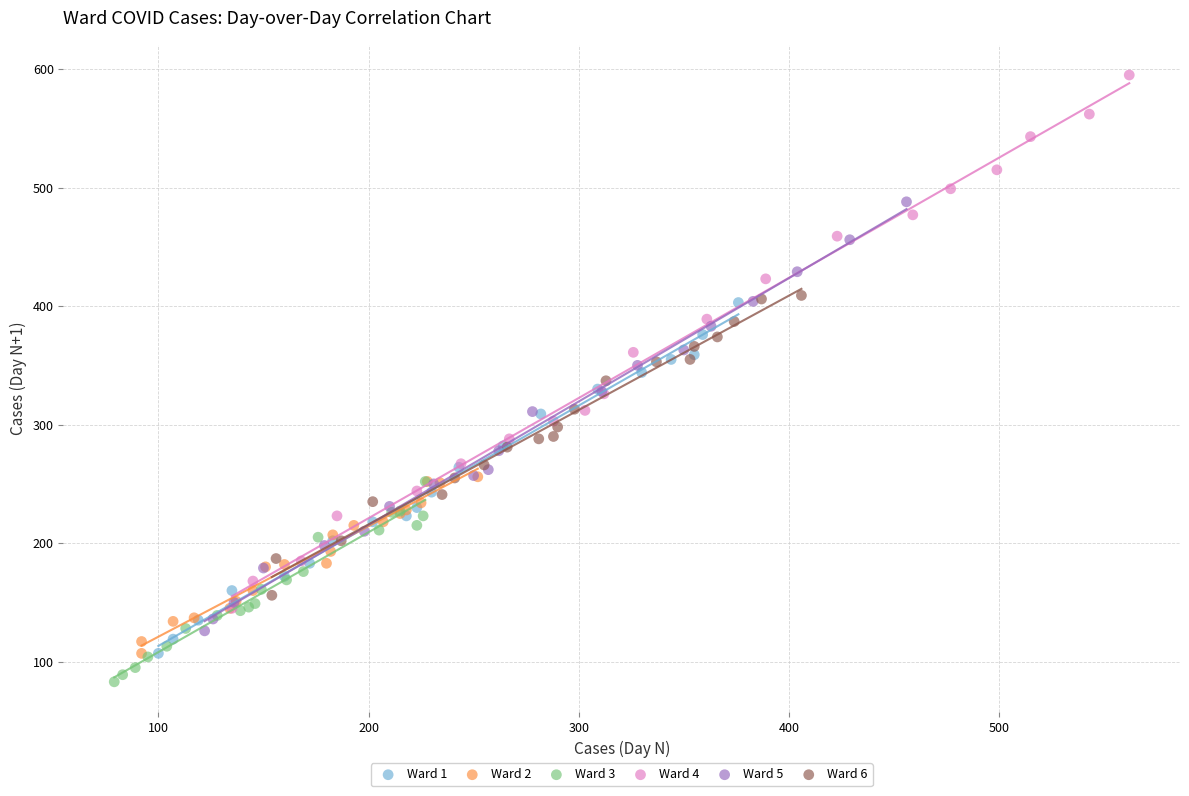

What are all the series names shown in the legend?

Ward 1, Ward 2, Ward 3, Ward 4, Ward 5, Ward 6